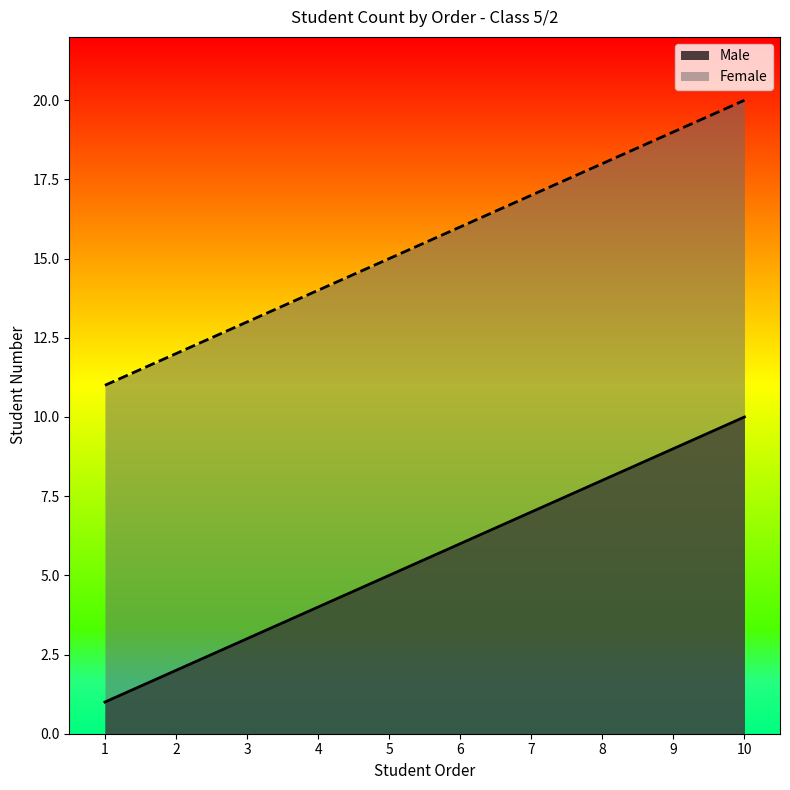

List the labels in order of Female value, largest first.

10, 9, 8, 7, 6, 5, 4, 3, 2, 1